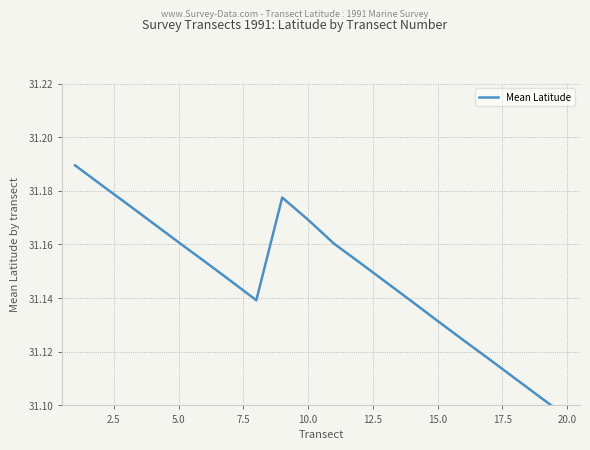

Does the chart have visible grid lines?

Yes